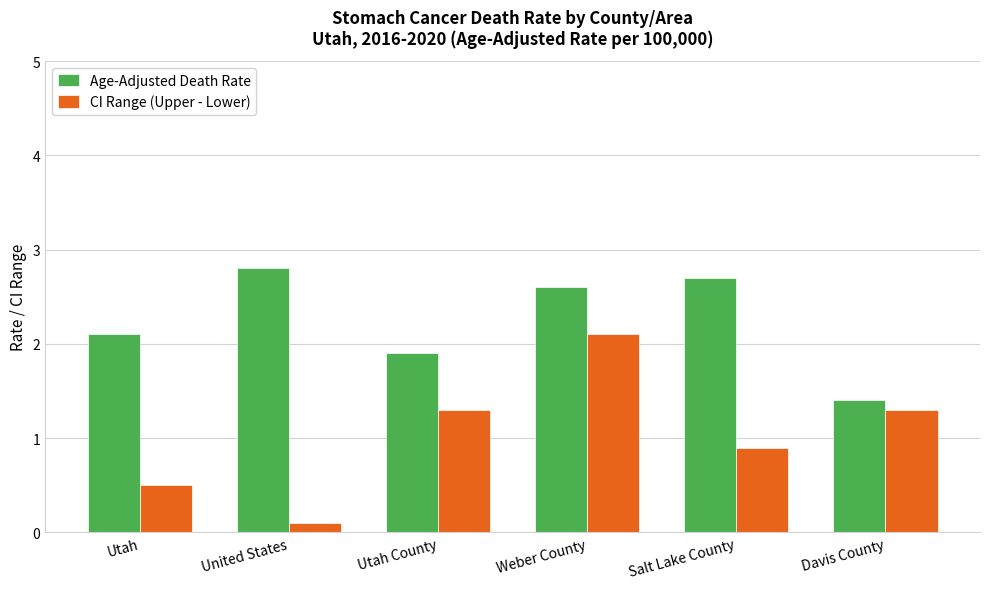

What is the value of the CI Range (Upper - Lower) bar at the 1st from the left?

0.5